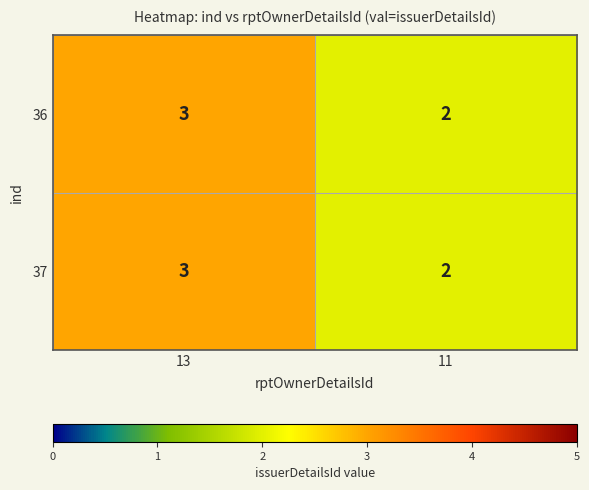

What is the sum of all 37 values?

5